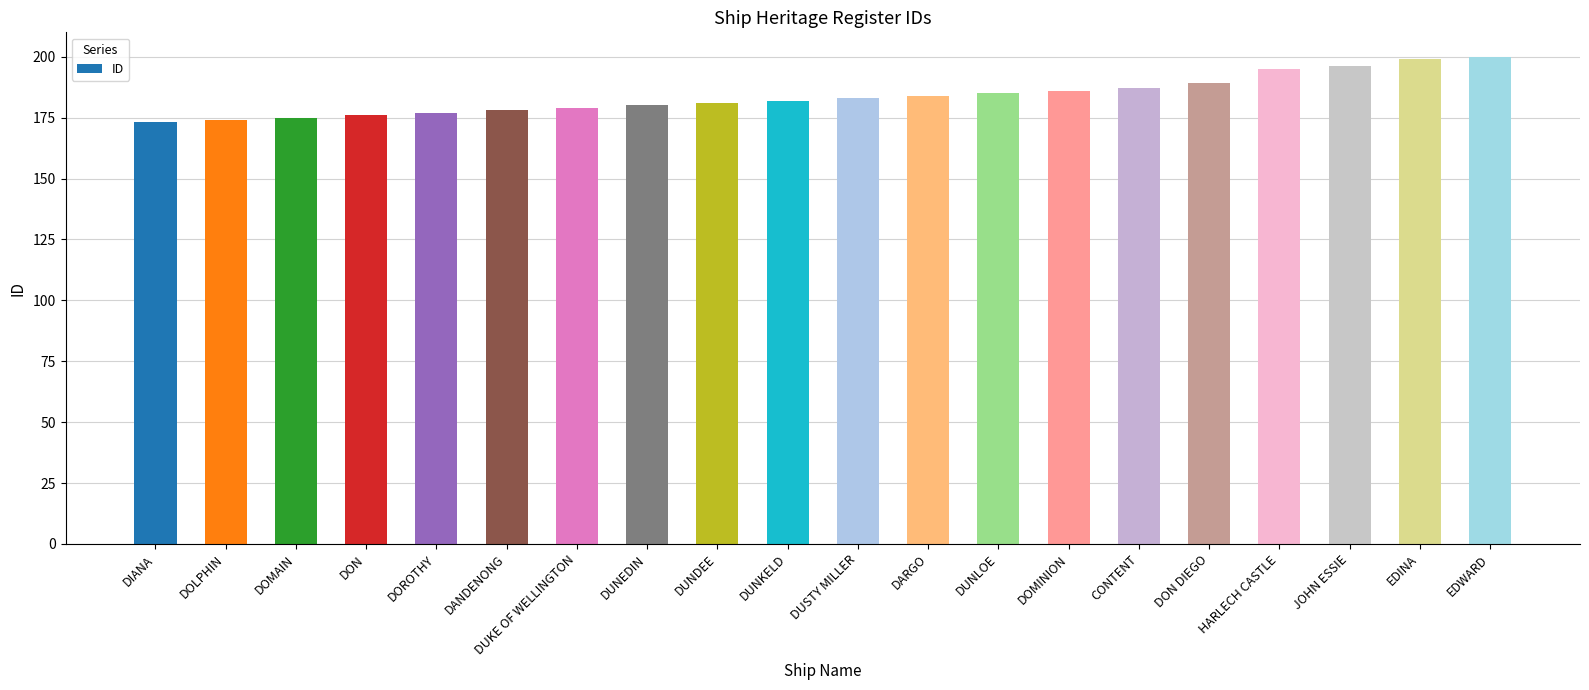

Reading left to right, what are all the values shown in this chart?

DIANA=173	DOLPHIN=174	DOMAIN=175	DON=176	DOROTHY=177	DANDENONG=178	DUKE OF WELLINGTON=179	DUNEDIN=180	DUNDEE=181	DUNKELD=182	DUSTY MILLER=183	DARGO=184	DUNLOE=185	DOMINION=186	CONTENT=187	DON DIEGO=189	HARLECH CASTLE=195	JOHN ESSIE=196	EDINA=199	EDWARD=200